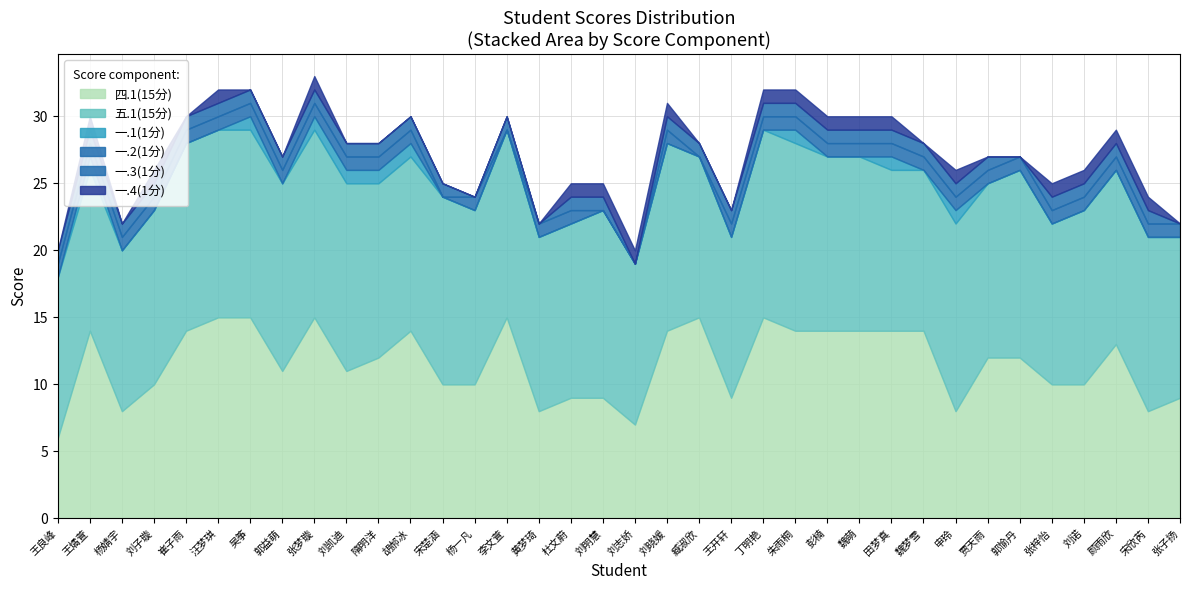

Reading left to right, extract all data points from this chart.

四.1(15分): 王良峰=6	王燏萱=14	杨婧宇=8	刘子璇=10	崔子雨=14	汪梦琪=15	吴筝=15	郭益萌=11	张梦璇=15	刘凯迪=11	隋明洋=12	胡郝冰=14	宋楚涵=10	杨一凡=10	李文萱=15	黄梦琦=8	杜文蔚=9	刘明慧=9	刘志娇=7	刘晓媛=14	臧淑欣=15	王开轩=9	丁明艳=15	朱雨桐=14	彭楠=14	魏萌=14	田梦真=14	魏梦雪=14	申玲=8	贾天雨=12	郭愉丹=12	张梓怡=10	刘诺=10	颜雨欣=13	宋欣芮=8	张子扬=9
五.1(15分): 王良峰=12	王燏萱=12	杨婧宇=12	刘子璇=13	崔子雨=14	汪梦琪=14	吴筝=14	郭益萌=14	张梦璇=14	刘凯迪=14	隋明洋=13	胡郝冰=13	宋楚涵=14	杨一凡=13	李文萱=14	黄梦琦=13	杜文蔚=13	刘明慧=14	刘志娇=12	刘晓媛=14	臧淑欣=12	王开轩=12	丁明艳=14	朱雨桐=14	彭楠=13	魏萌=13	田梦真=12	魏梦雪=12	申玲=14	贾天雨=13	郭愉丹=14	张梓怡=12	刘诺=13	颜雨欣=13	宋欣芮=13	张子扬=12
一.1(1分): 王良峰=0	王燏萱=1	杨婧宇=0	刘子璇=0	崔子雨=0	汪梦琪=0	吴筝=1	郭益萌=0	张梦璇=1	刘凯迪=1	隋明洋=1	胡郝冰=1	宋楚涵=0	杨一凡=0	李文萱=0	黄梦琦=0	杜文蔚=0	刘明慧=0	刘志娇=0	刘晓媛=0	臧淑欣=0	王开轩=0	丁明艳=0	朱雨桐=1	彭楠=0	魏萌=0	田梦真=1	魏梦雪=0	申玲=1	贾天雨=0	郭愉丹=0	张梓怡=0	刘诺=0	颜雨欣=0	宋欣芮=0	张子扬=0
一.2(1分): 王良峰=1	王燏萱=1	杨婧宇=1	刘子璇=1	崔子雨=1	汪梦琪=1	吴筝=1	郭益萌=1	张梦璇=1	刘凯迪=1	隋明洋=1	胡郝冰=1	宋楚涵=0	杨一凡=1	李文萱=0	黄梦琦=1	杜文蔚=1	刘明慧=0	刘志娇=0	刘晓媛=1	臧淑欣=0	王开轩=1	丁明艳=1	朱雨桐=1	彭楠=1	魏萌=1	田梦真=1	魏梦雪=1	申玲=1	贾天雨=1	郭愉丹=1	张梓怡=1	刘诺=1	颜雨欣=1	宋欣芮=1	张子扬=1
一.3(1分): 王良峰=1	王燏萱=1	杨婧宇=1	刘子璇=1	崔子雨=1	汪梦琪=1	吴筝=1	郭益萌=1	张梦璇=1	刘凯迪=1	隋明洋=1	胡郝冰=1	宋楚涵=1	杨一凡=0	李文萱=1	黄梦琦=0	杜文蔚=1	刘明慧=1	刘志娇=0	刘晓媛=1	臧淑欣=1	王开轩=1	丁明艳=1	朱雨桐=1	彭楠=1	魏萌=1	田梦真=1	魏梦雪=1	申玲=1	贾天雨=1	郭愉丹=0	张梓怡=1	刘诺=1	颜雨欣=1	宋欣芮=1	张子扬=0
一.4(1分): 王良峰=0	王燏萱=1	杨婧宇=0	刘子璇=1	崔子雨=0	汪梦琪=1	吴筝=0	郭益萌=0	张梦璇=1	刘凯迪=0	隋明洋=0	胡郝冰=0	宋楚涵=0	杨一凡=0	李文萱=0	黄梦琦=0	杜文蔚=1	刘明慧=1	刘志娇=1	刘晓媛=1	臧淑欣=0	王开轩=0	丁明艳=1	朱雨桐=1	彭楠=1	魏萌=1	田梦真=1	魏梦雪=0	申玲=1	贾天雨=0	郭愉丹=0	张梓怡=1	刘诺=1	颜雨欣=1	宋欣芮=1	张子扬=0